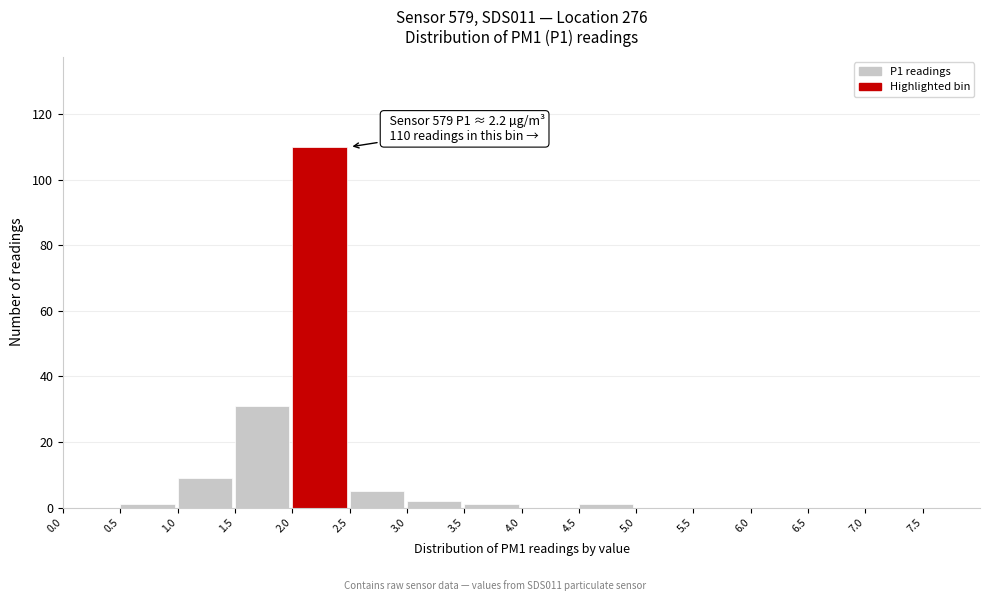

Which range on the x-axis has the tallest bar?

2.0 to 2.5